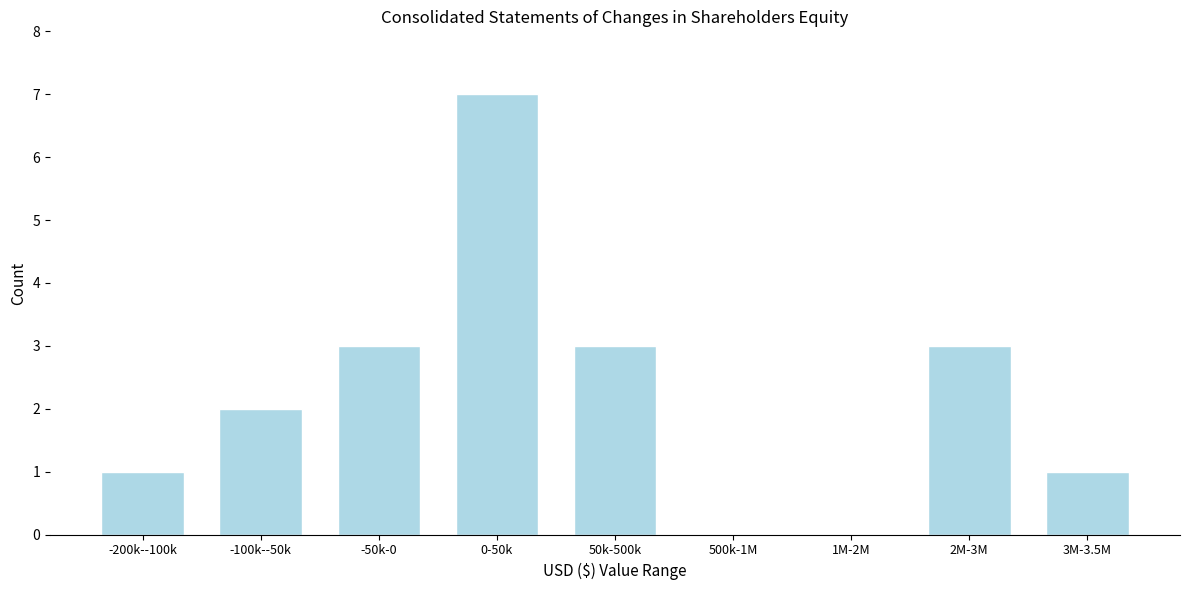

Reading left to right, what are all the values shown in this chart?

-200k--100k=1	-100k--50k=2	-50k-0=3	0-50k=7	50k-500k=3	500k-1M=0	1M-2M=0	2M-3M=3	3M-3.5M=1